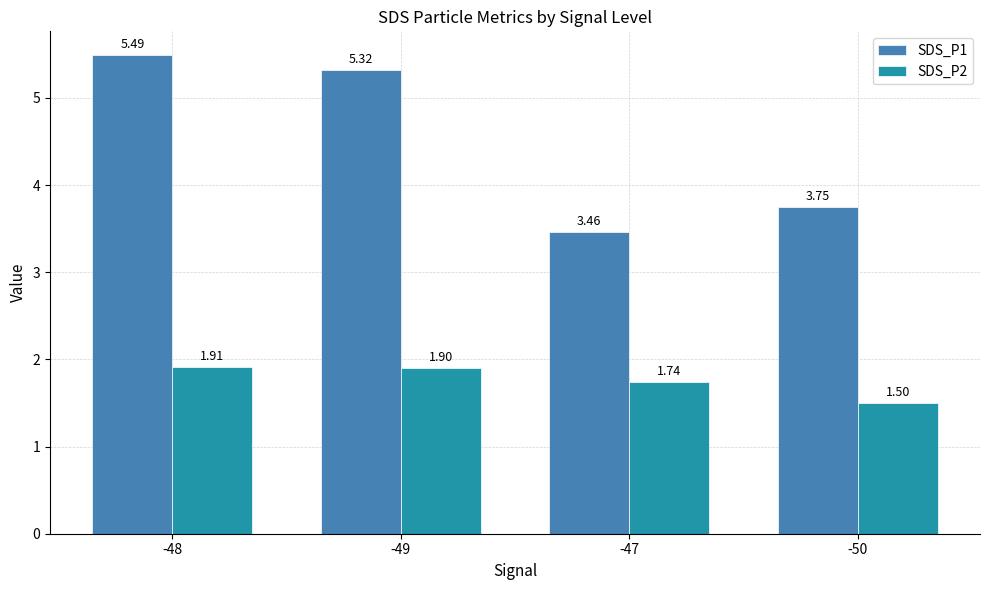

What is the difference between the maximum and minimum values in the SDS_P1 series?

2.0